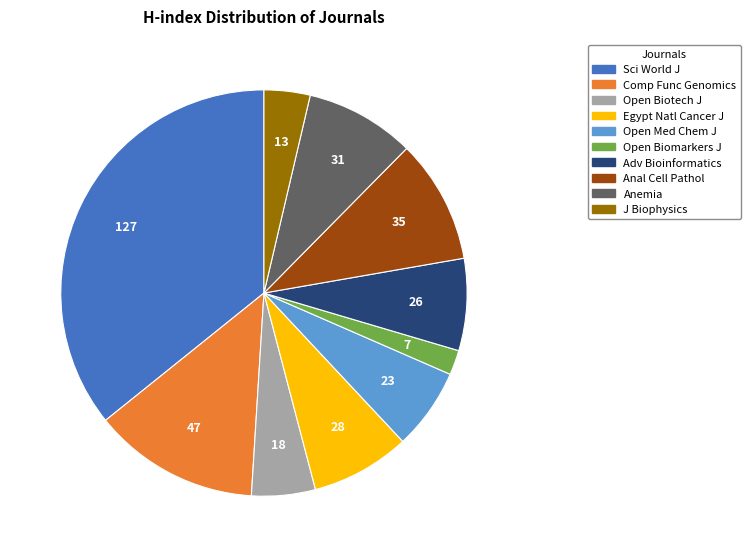

Between Comp Func Genomics and Sci World J, which is larger?

Sci World J